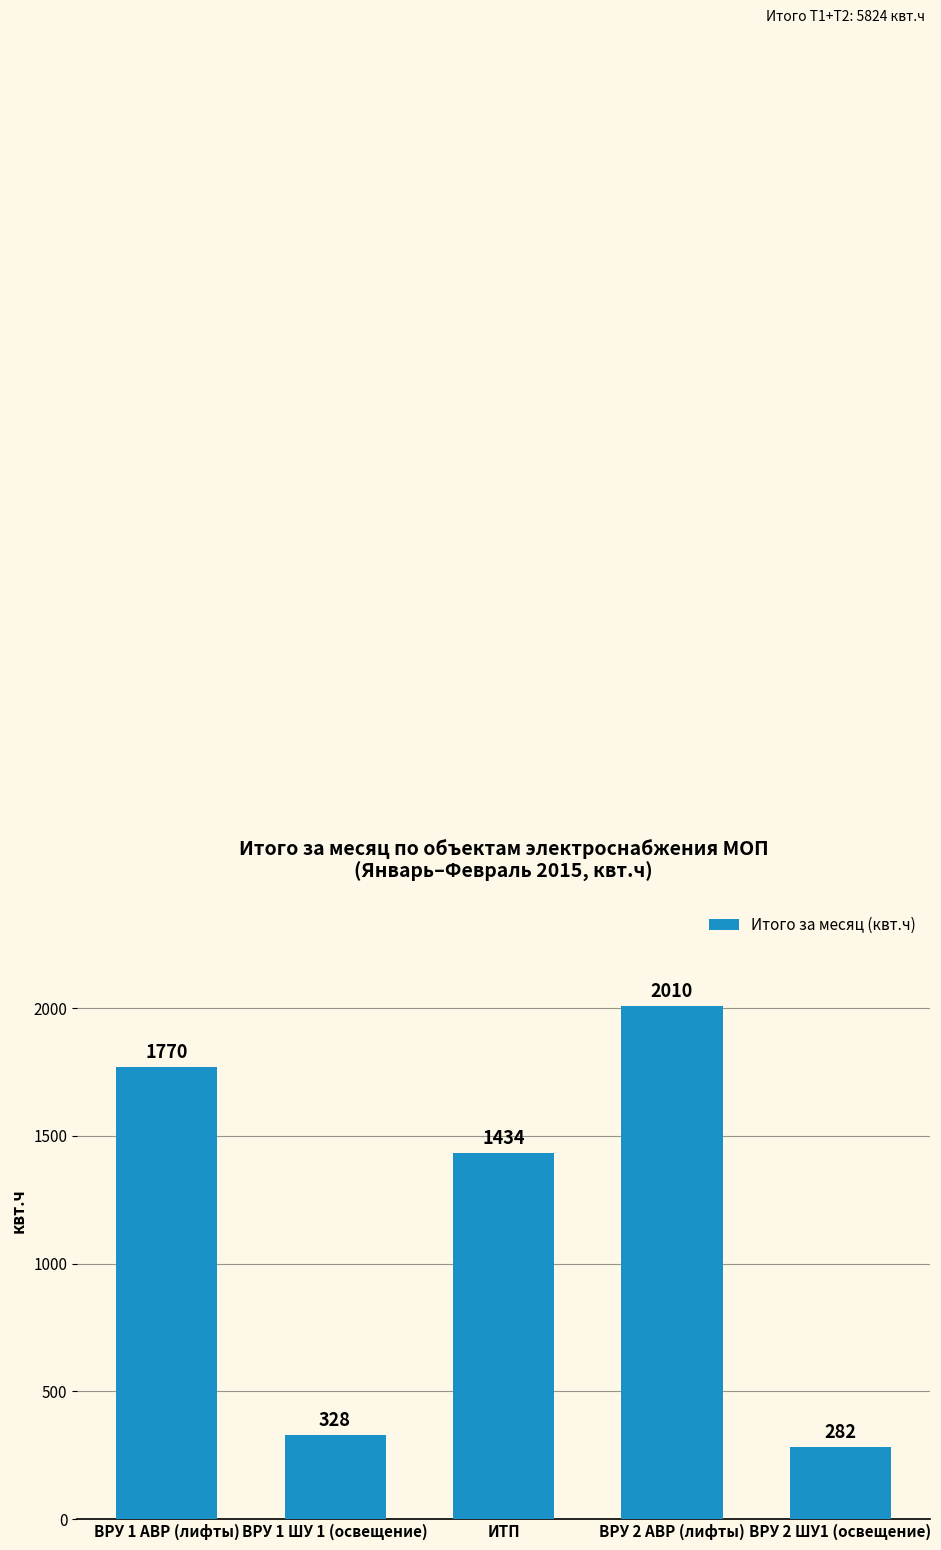

Read the value at ИТП.

1434